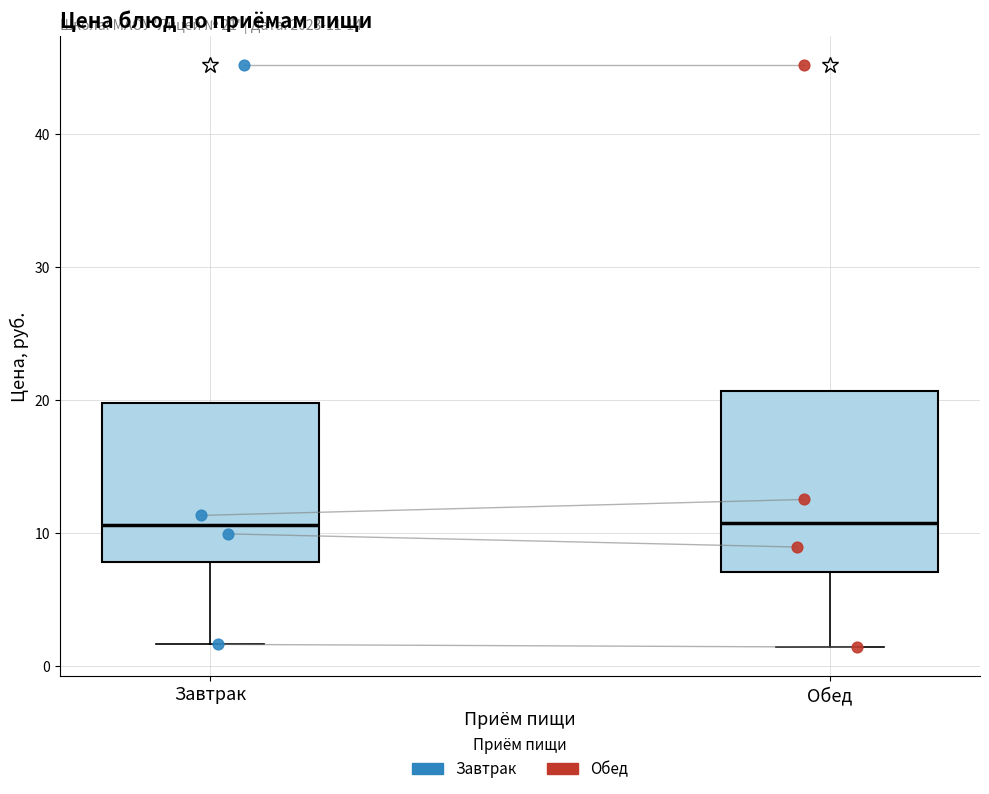

Which box is the tallest, from its lower edge to its upper edge?

Обед